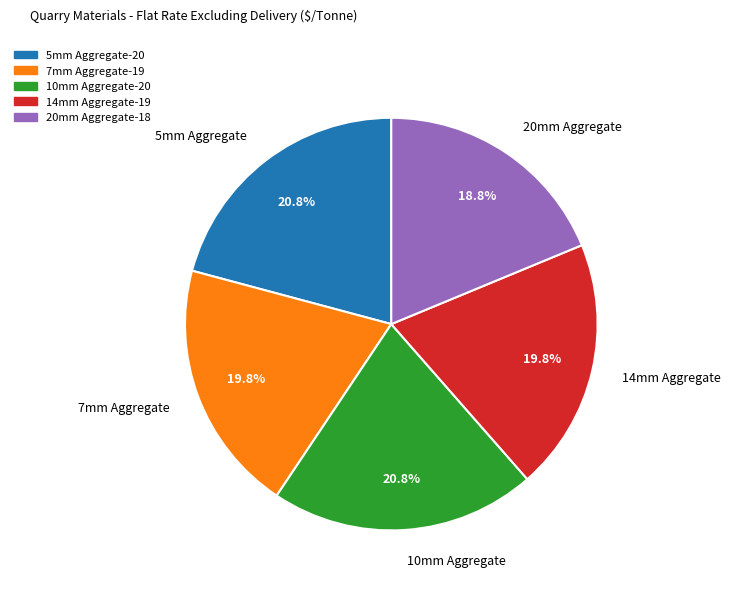

Does any single category account for the majority?

No